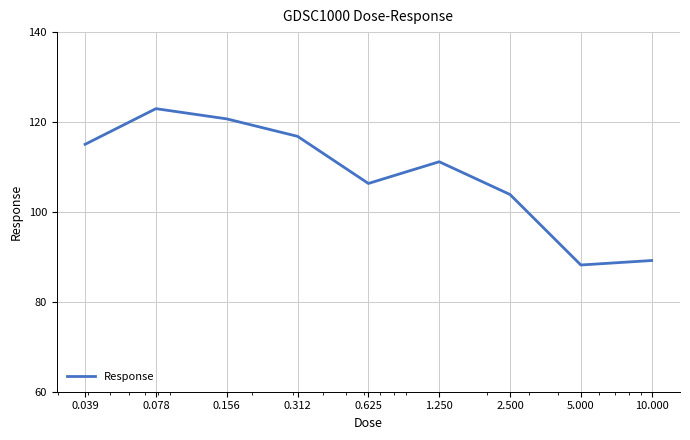

Is this an area chart (filled region under the line)?

No